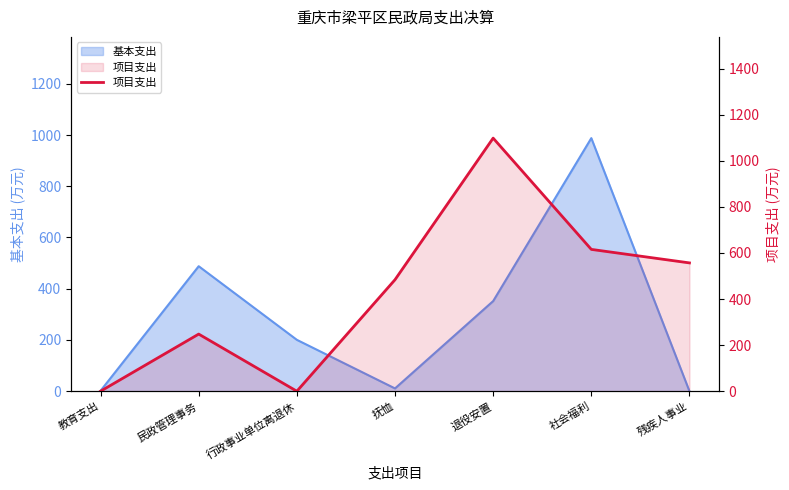

The chart shows a value of 556.9 at 残疾人事业. True or false?

True